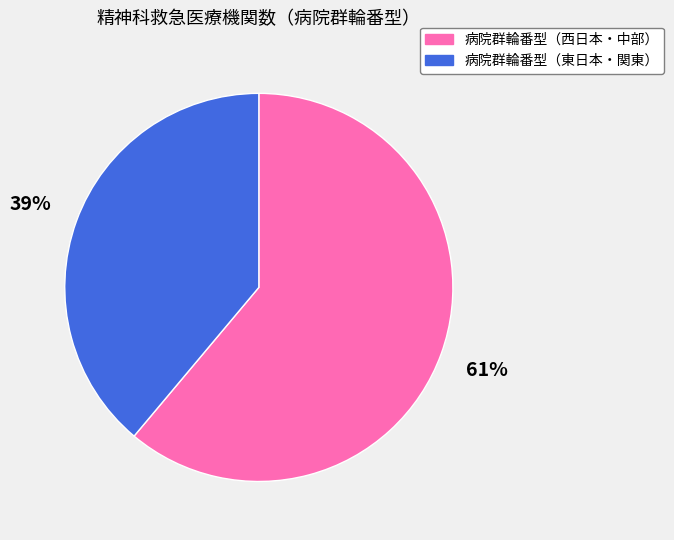

True or false: 病院群輪番型（東日本・関東） accounts for 53% of the total.

False